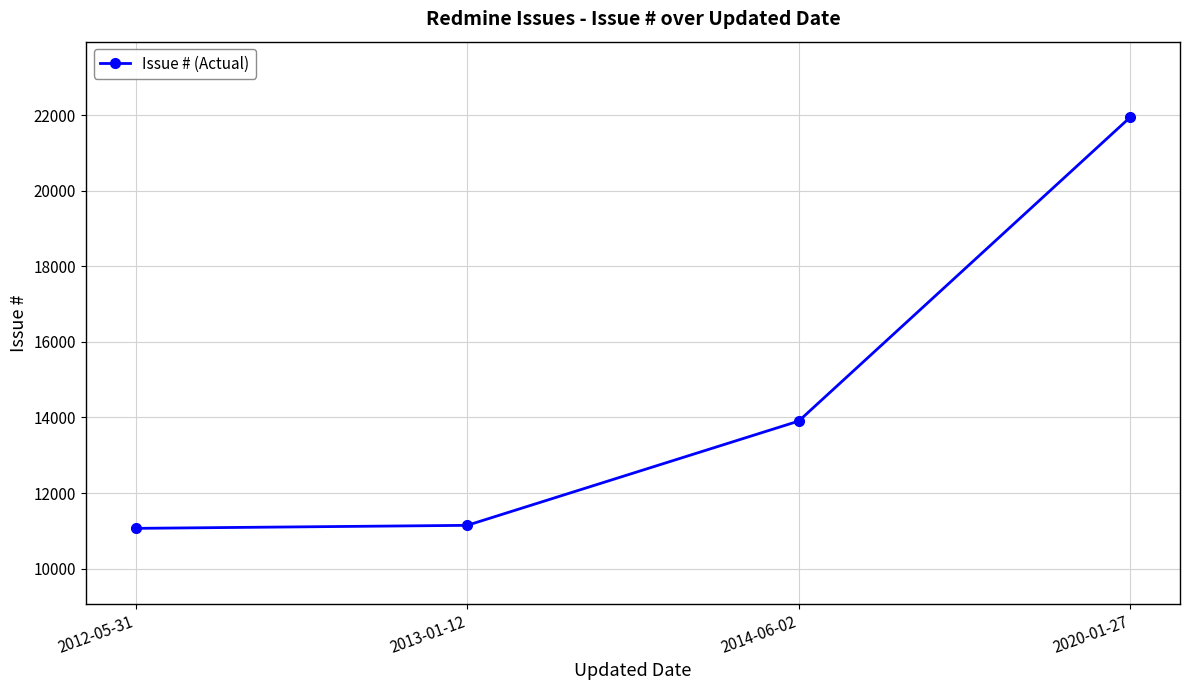

What is the difference between the second highest and minimum values?

2841